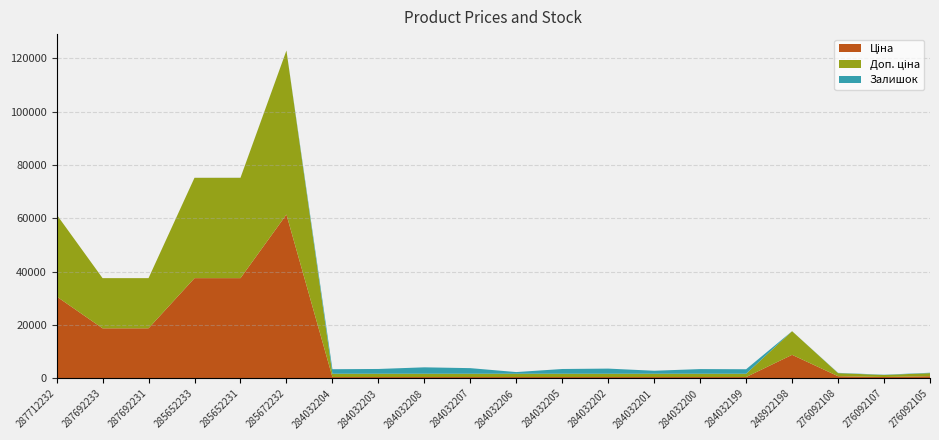

At 287692233, list the series in order from smallest to largest.

Залишок, Ціна, Доп. ціна